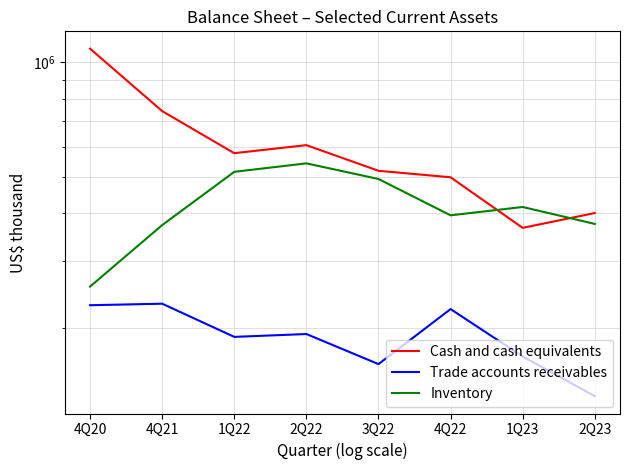

Between 2Q23 and 1Q22, which is larger?

1Q22